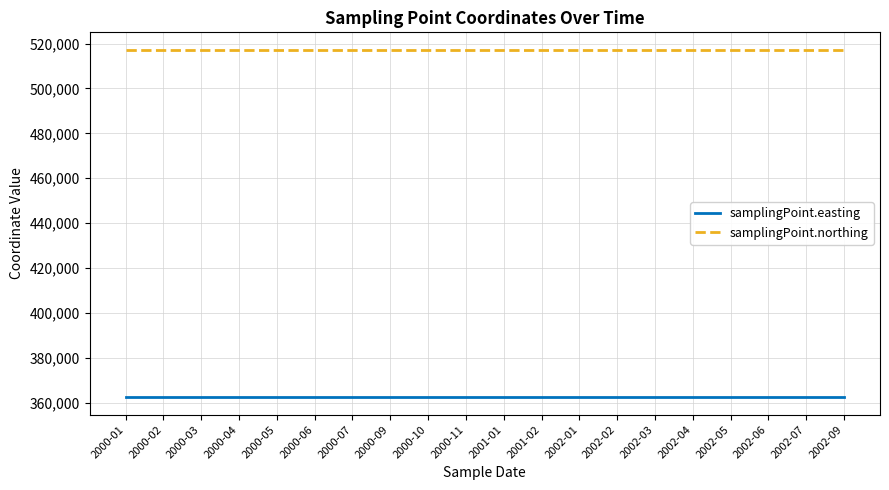

Count the number of data series in this chart.

2